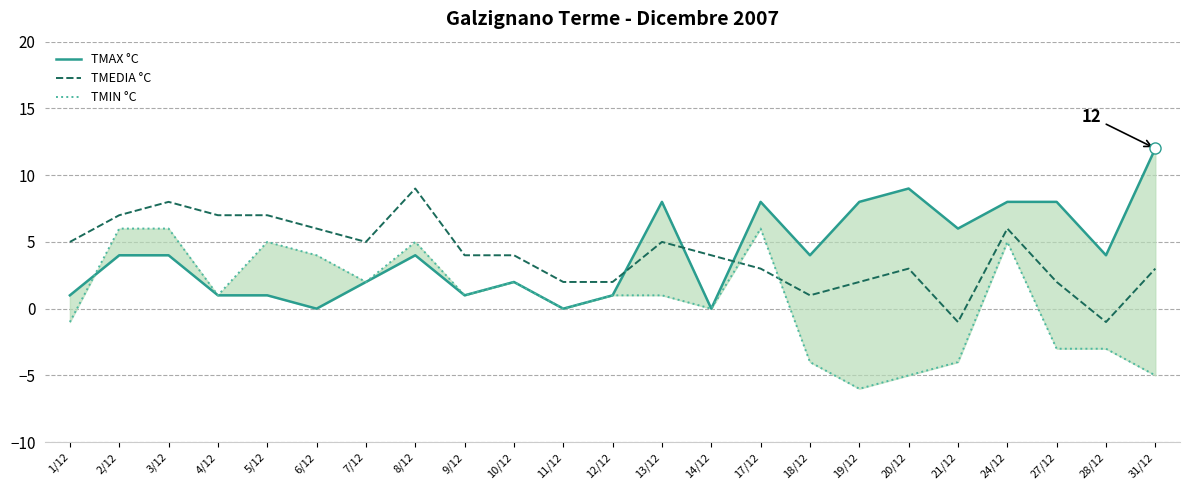

What is the difference between the second highest and second lowest values in the TMEDIA °C series?

9